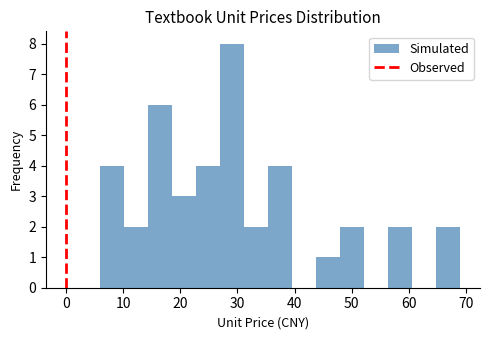

Which range on the x-axis has the tallest bar?

27.0 to 31.2